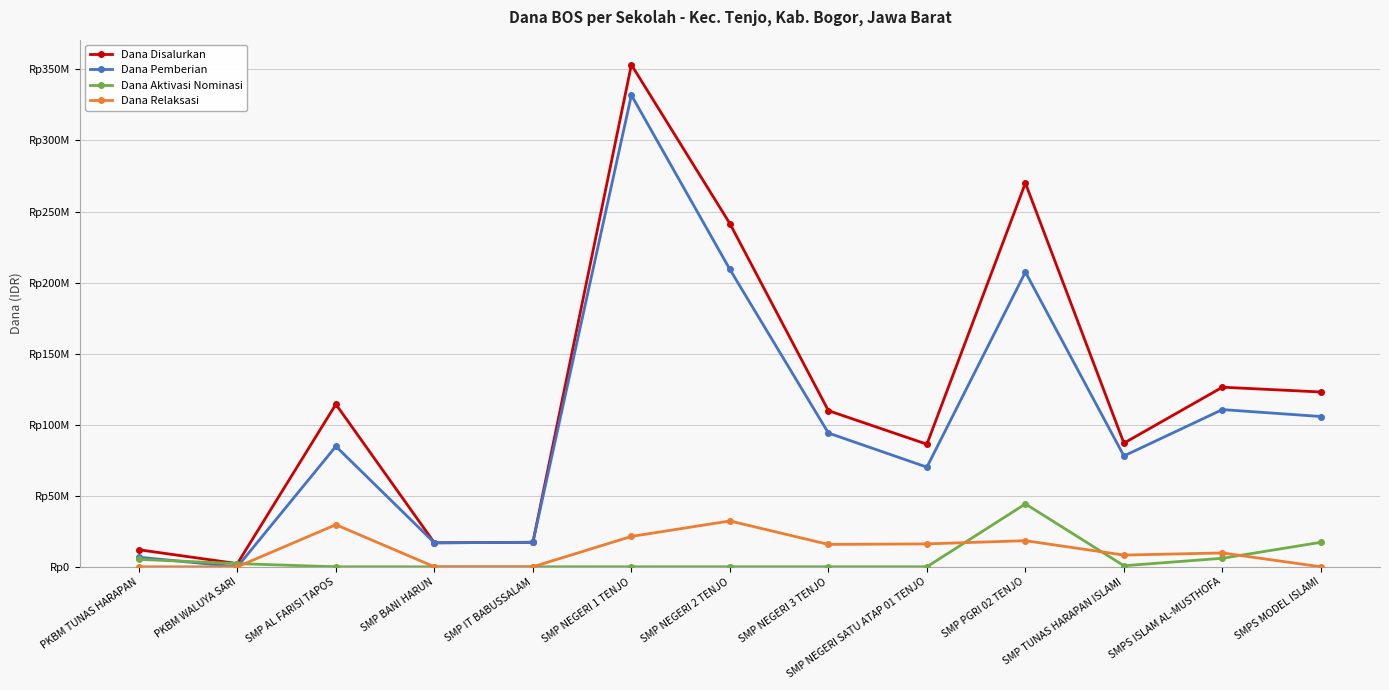

Is this an area chart (filled region under the line)?

No